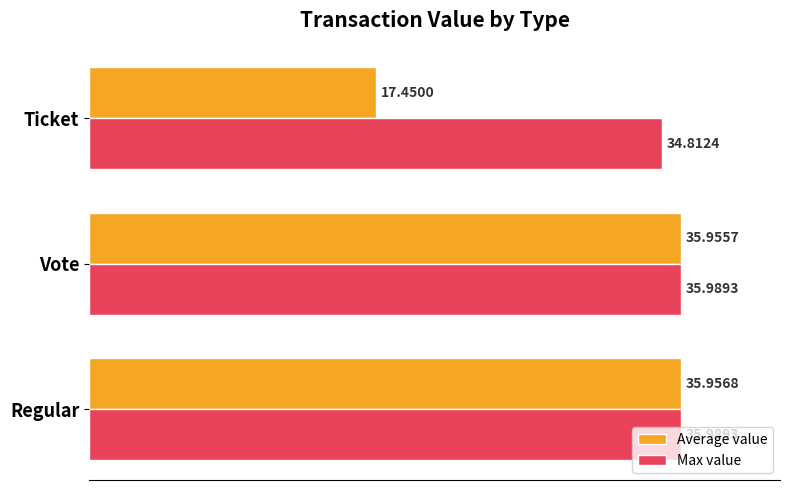

What is the difference between the highest and lowest values at Ticket?

17.4